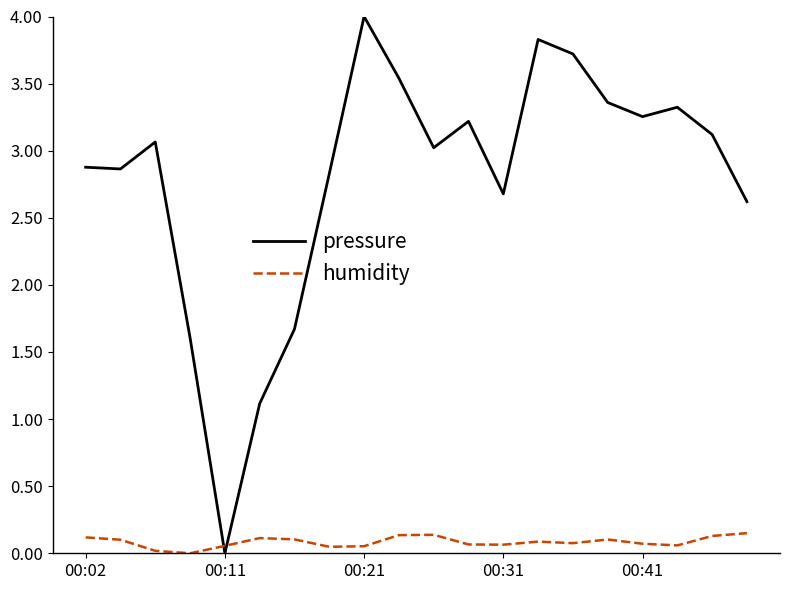

Which series has the largest total across all categories?

pressure